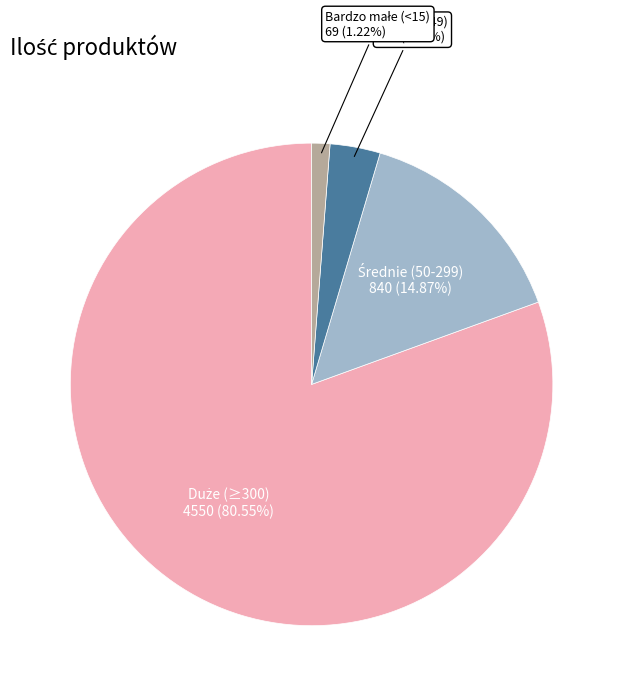

Is there a majority slice in this chart?

Yes